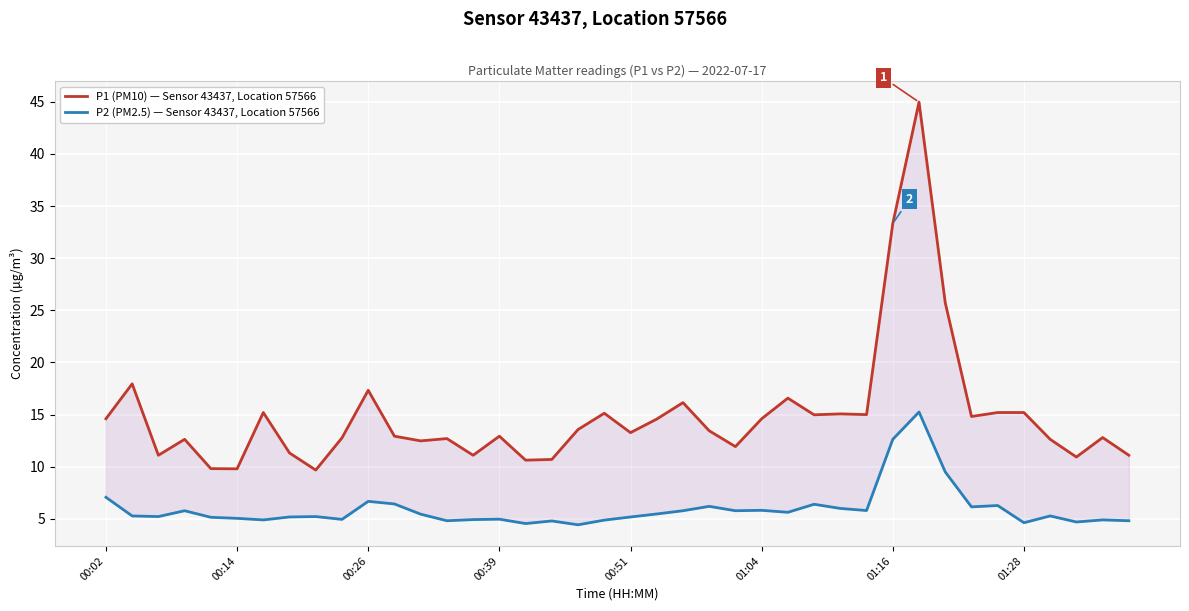

What is the total value across all series at 29?

20.8